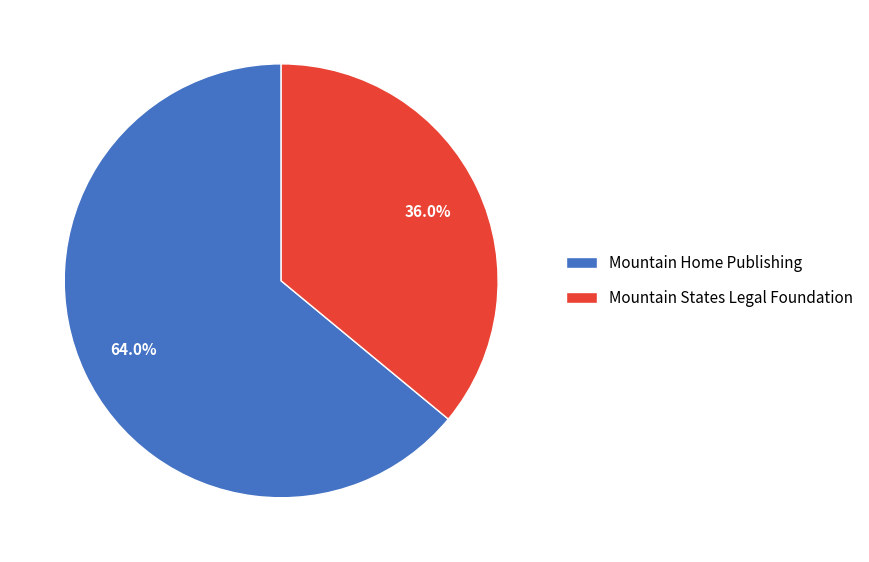

Rank the categories by value from highest to lowest.

Mountain Home Publishing, Mountain States Legal Foundation